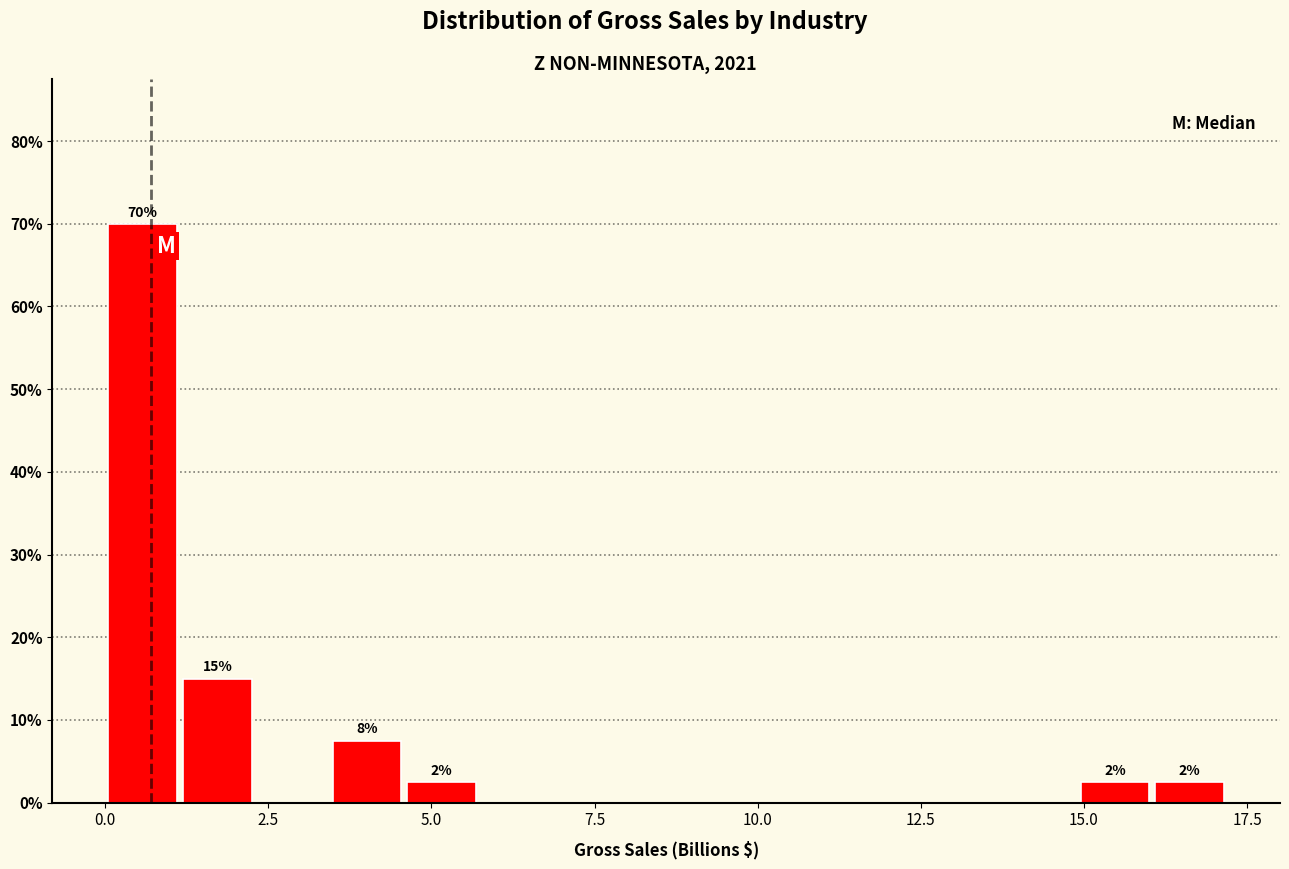

Around what value on the x-axis is the tallest bar? Give the approximate position of its centre, as read against the axis.

0.5